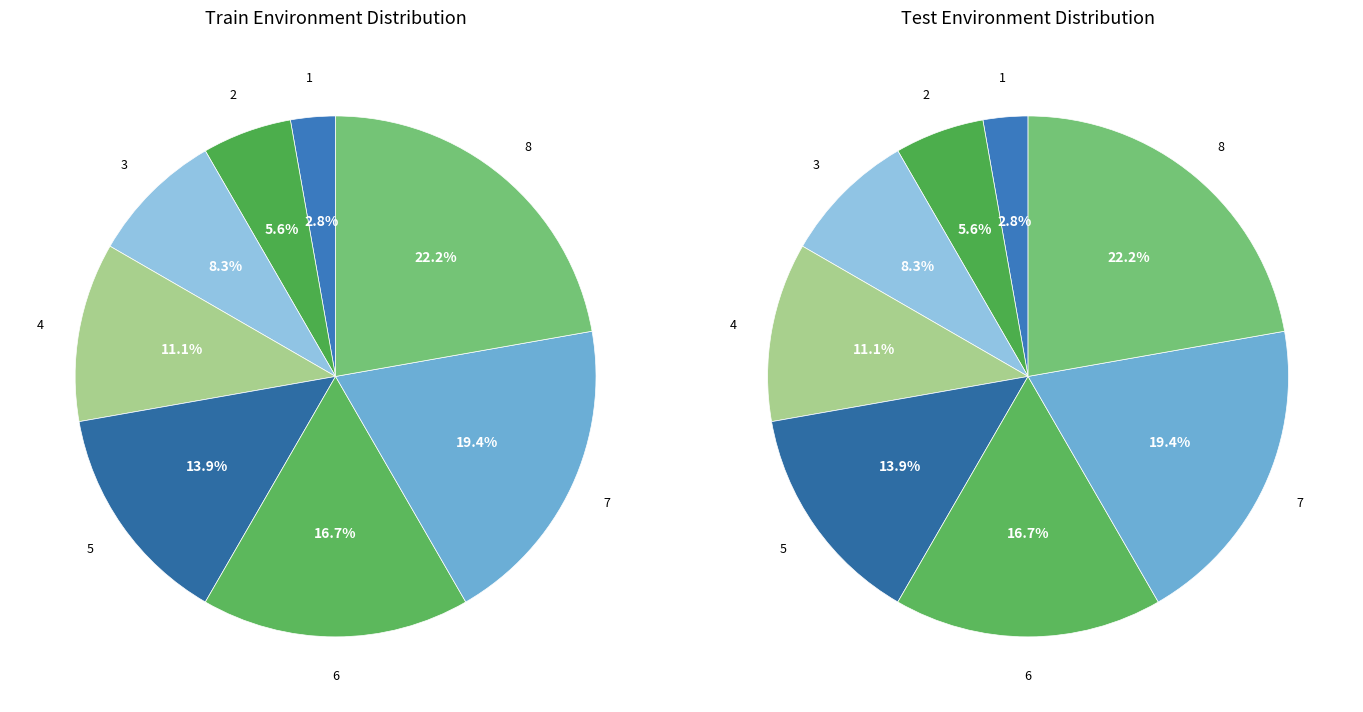

The open scrubland slice represents 22% of the pie. True or false?

True